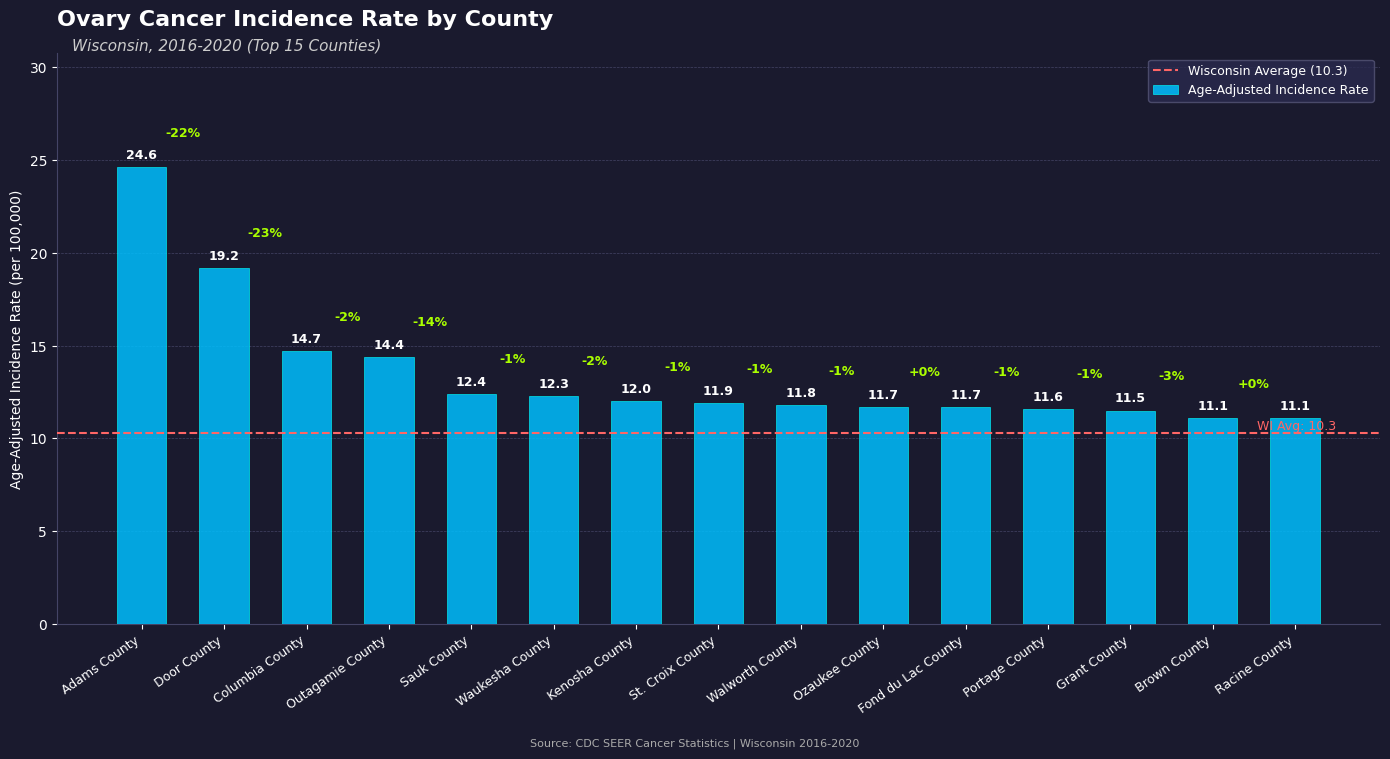

What is the difference between the values at Waukesha County and Door County?

6.9